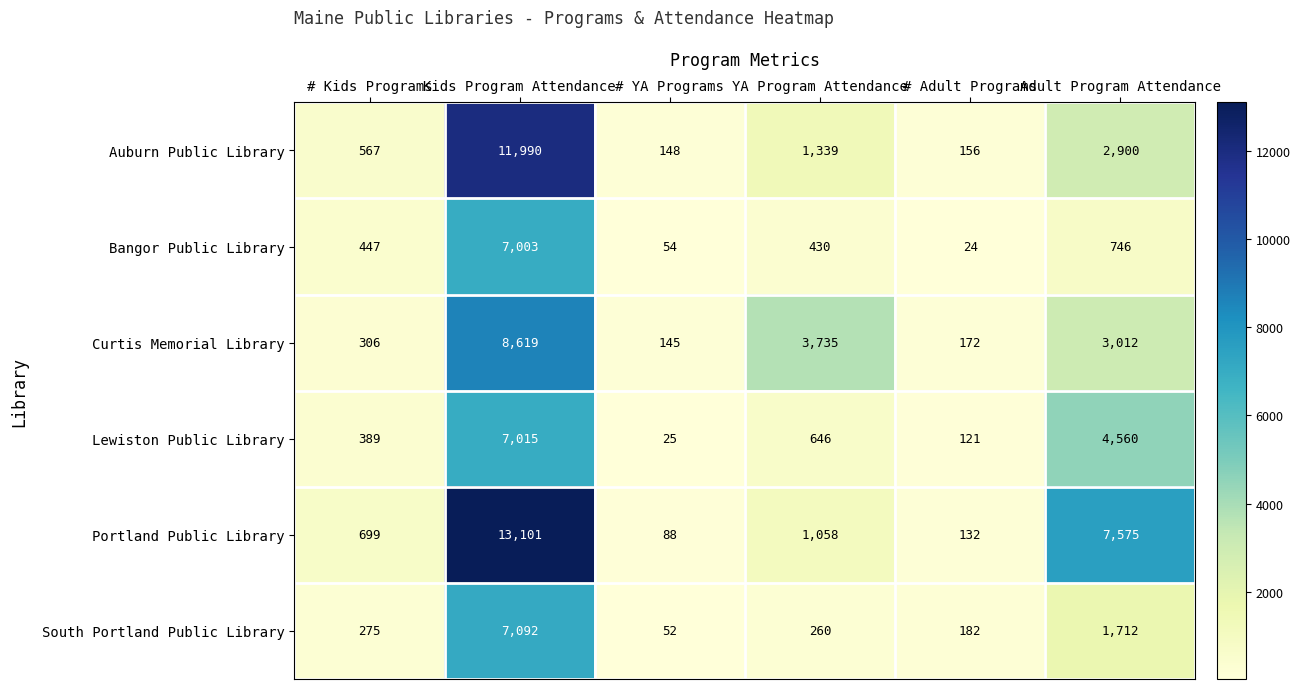

Which series changed the most between # Adult Programs and Adult Program Attendance?

Portland Public Library